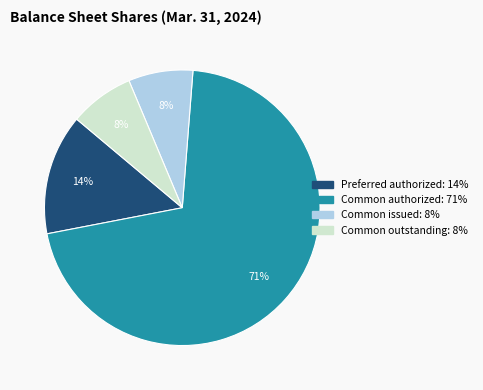

Is there a majority slice in this chart?

Yes